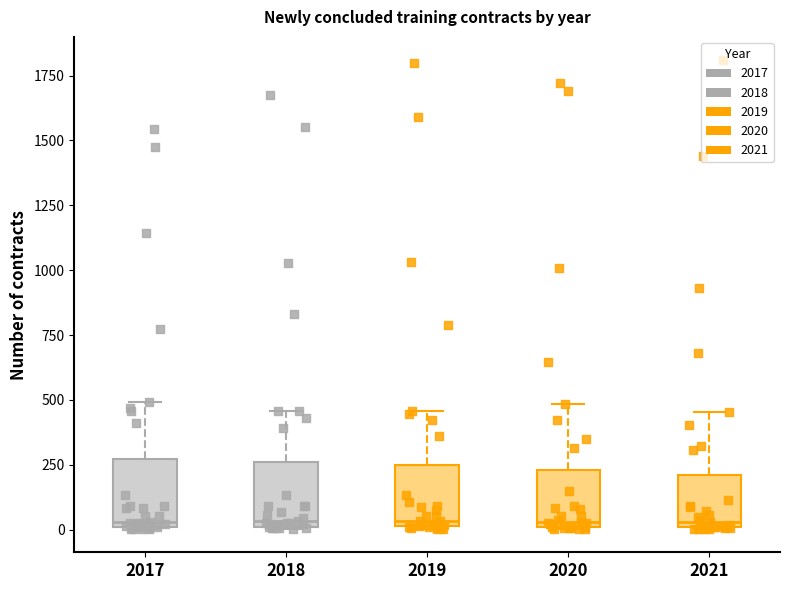

Where is the lower edge of the box at x = 2019 on the y-axis? The values are not printed on the chart, so give them approximately, as read against the axis.

0